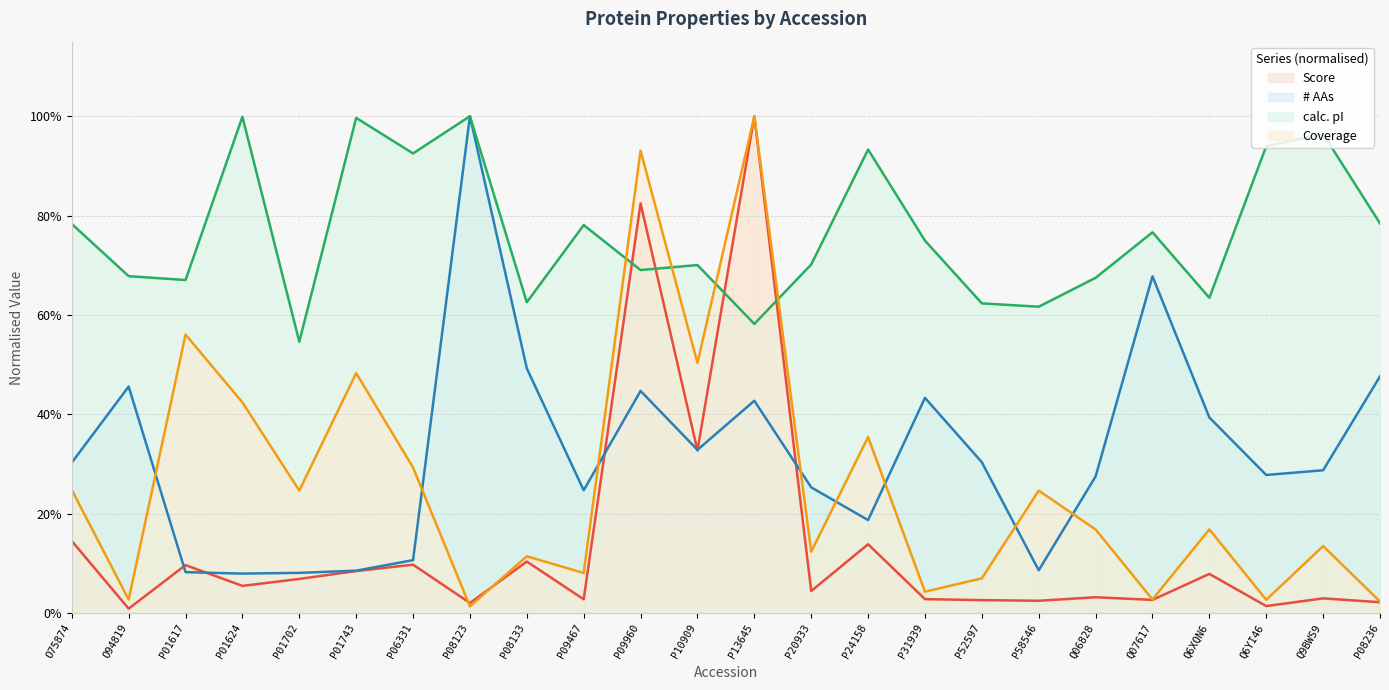

What is the difference between the second highest and minimum values in the calc. pI series?

0.5